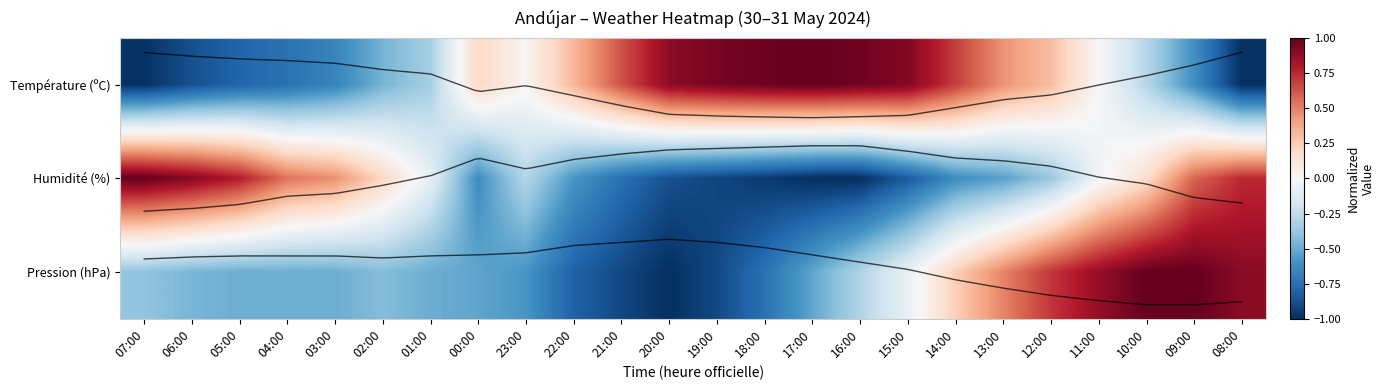

What is the spread (max minus min) of values at 01:00?

0.4